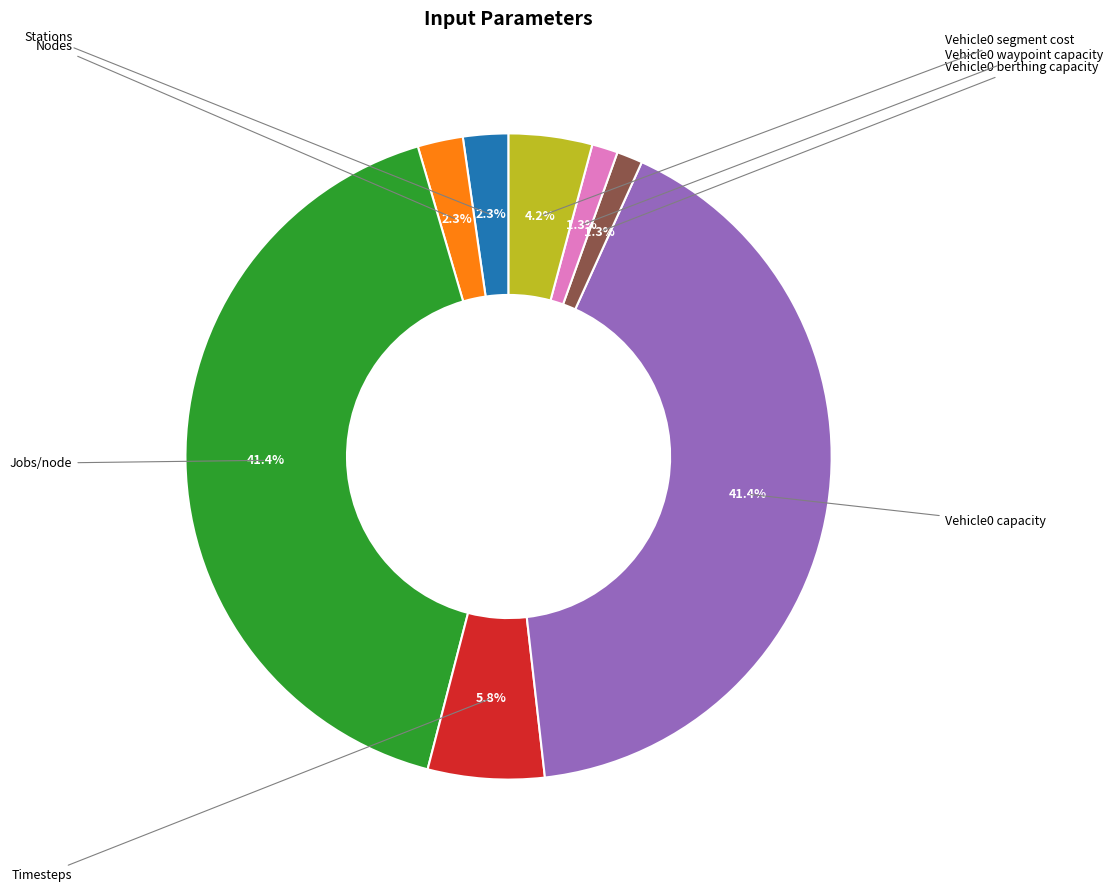

To the nearest percent, what is the average slice percentage?

13%